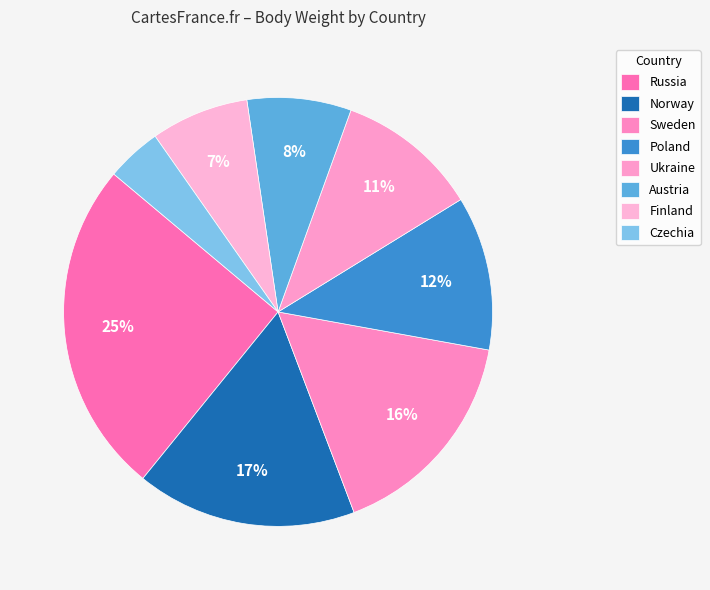

How many slices are in this pie chart?

8